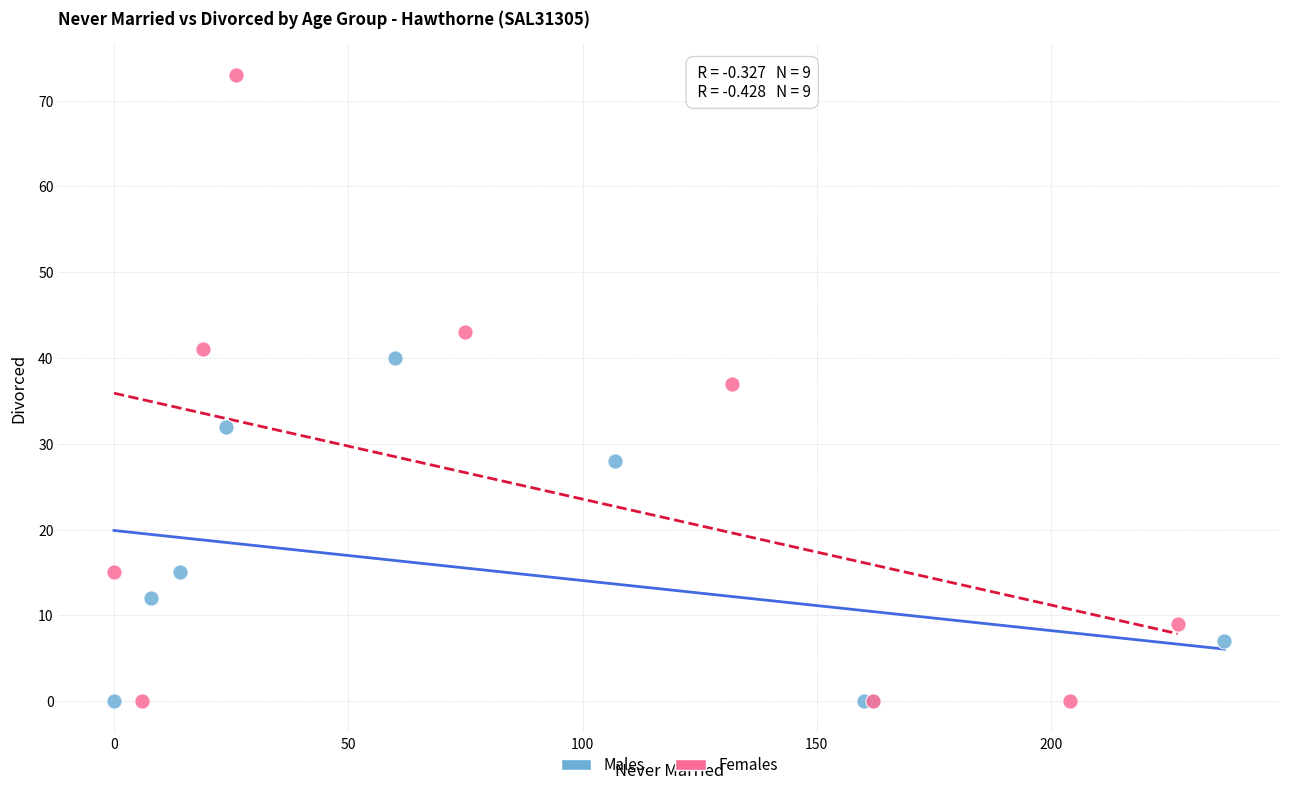

What are all the series names shown in the legend?

Males, Females